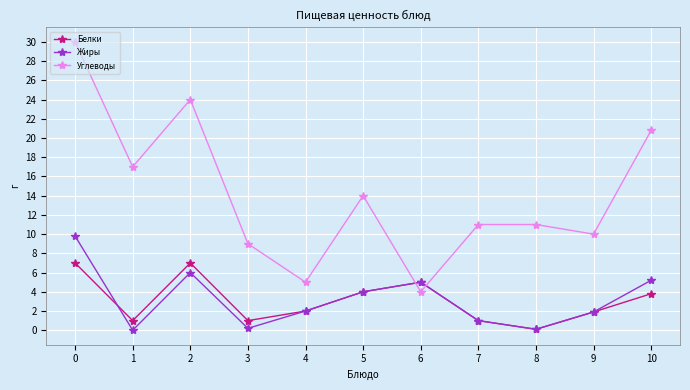

The Углеводы series shows 3.4 at 1. True or false?

False